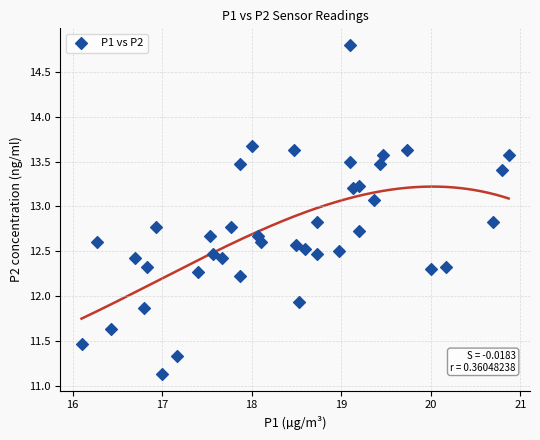

What is the range of X values (max minus min)?

4.8